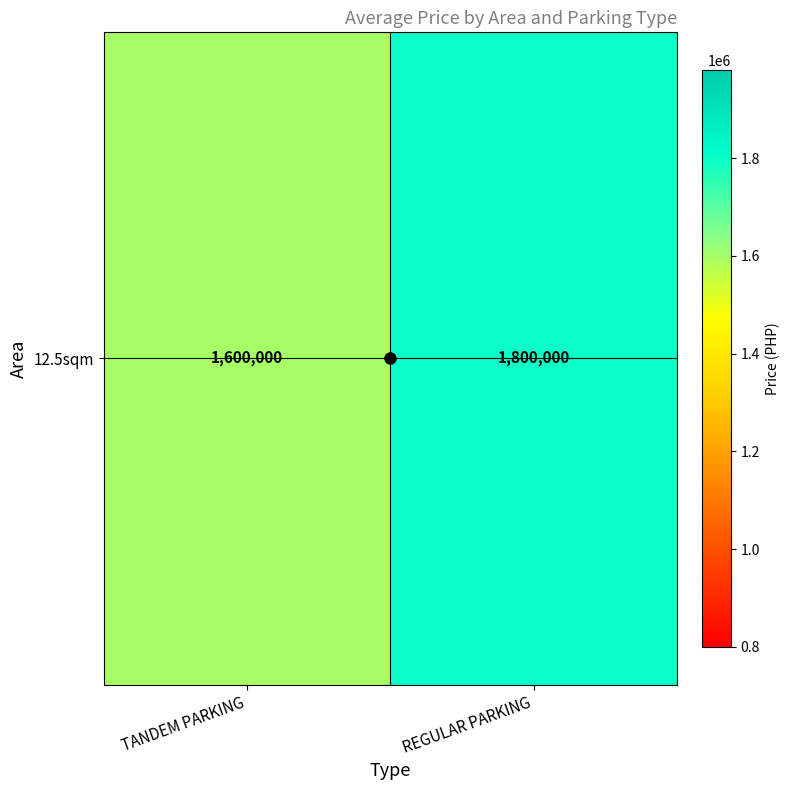

Reading left to right, extract all data points from this chart.

1600000	1800000